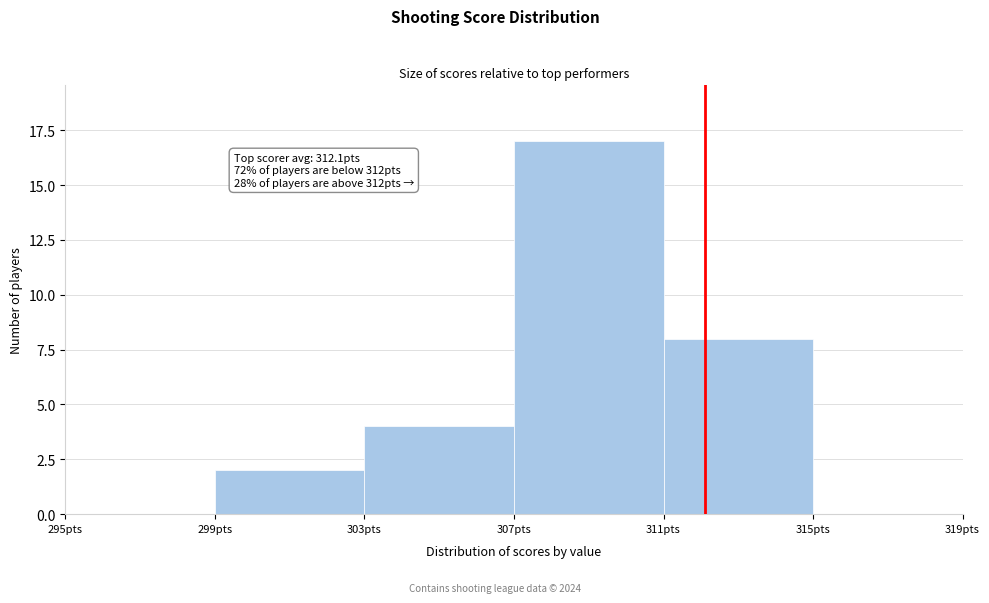

Over which range of the x-axis is the bar tallest?

307 to 311